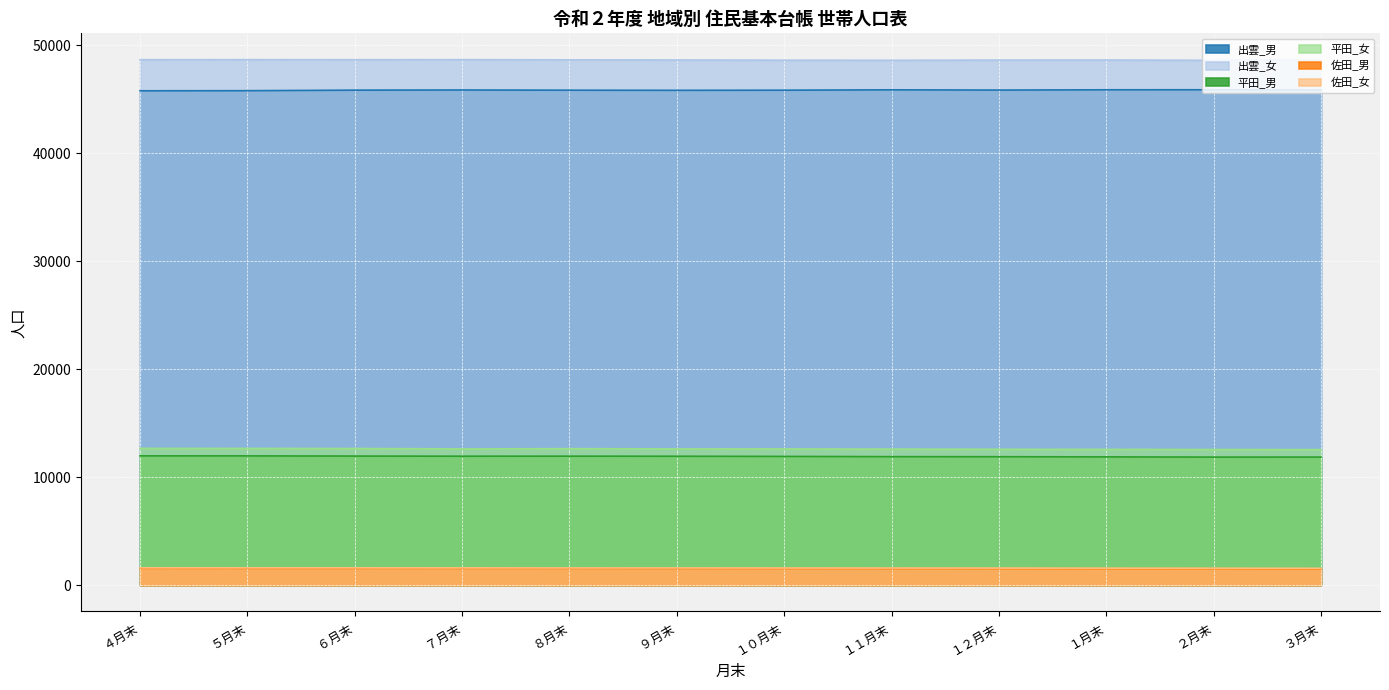

The value of 出雲_男 at １１月末 is 75480. True or false?

False